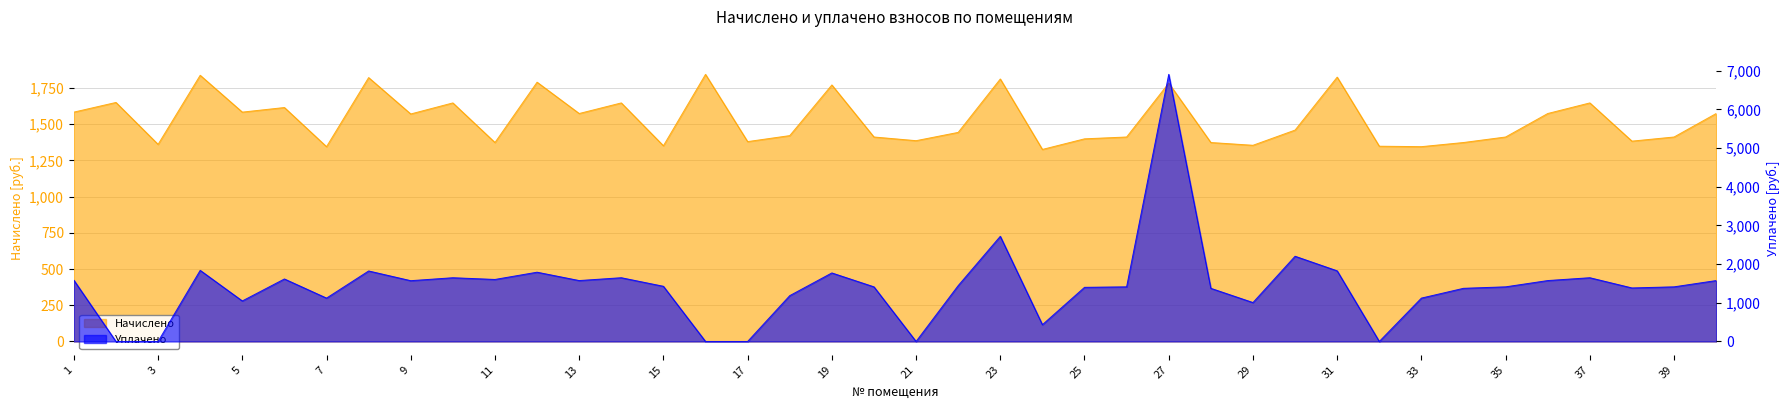

Reading left to right, list all the values displayed in this chart.

Начислено: 1583.6	1650.4	1361.0	1838.0	1583.6	1615.4	1345.1	1822.1	1570.9	1647.2	1373.8	1790.3	1574.1	1647.2	1351.5	1844.4	1380.1	1421.5	1771.3	1411.9	1386.5	1443.7	1812.6	1326.1	1399.2	1411.9	1784.0	1373.8	1354.7	1459.6	1825.3	1348.3	1345.1	1373.8	1411.9	1574.1	1647.2	1383.3	1411.9	1574.1
Уплачено: 1583.6	0.0	0.0	1838.0	1047.4	1615.4	1121.0	1822.2	1570.9	1647.2	1602.7	1790.3	1574.1	1647.5	1426.2	0.0	0.0	1184.5	1771.3	1411.9	0.0	1443.7	2718.2	433.8	1399.2	1411.9	6903.8	1373.8	1005.8	2202.7	1825.3	0.0	1120.9	1373.8	1411.9	1574.1	1647.2	1383.3	1411.9	1574.1